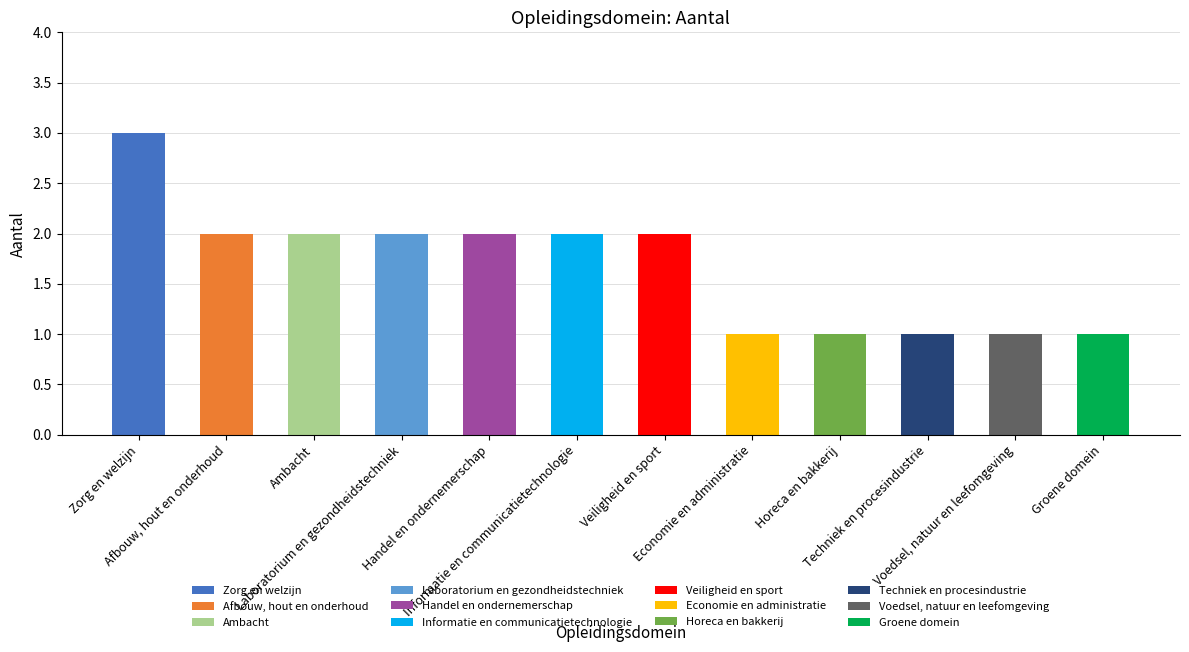

Reading left to right, transcribe all the data shown in this chart.

3	2	2	2	2	2	2	1	1	1	1	1